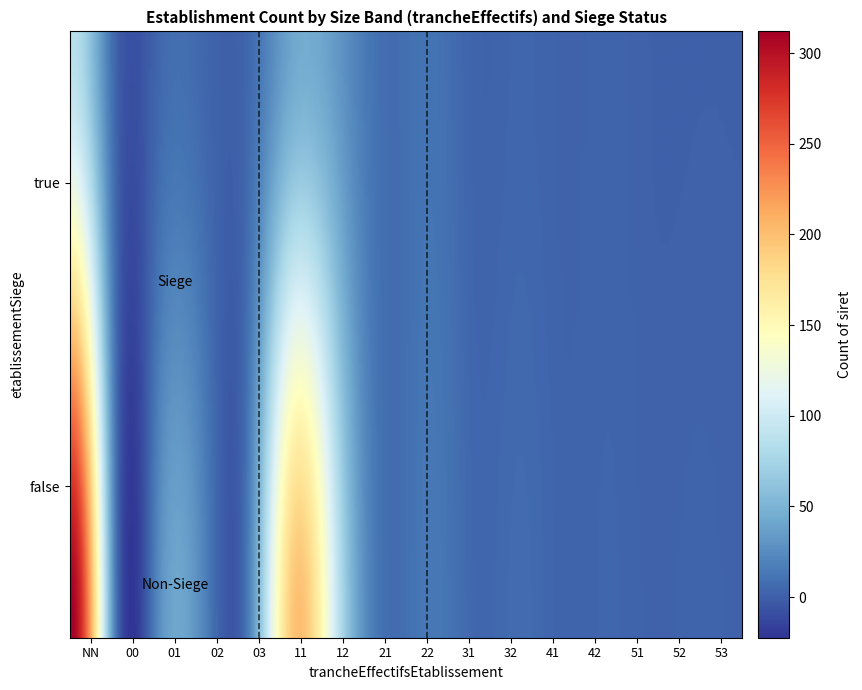

What is the minimum value shown in the chart?

1